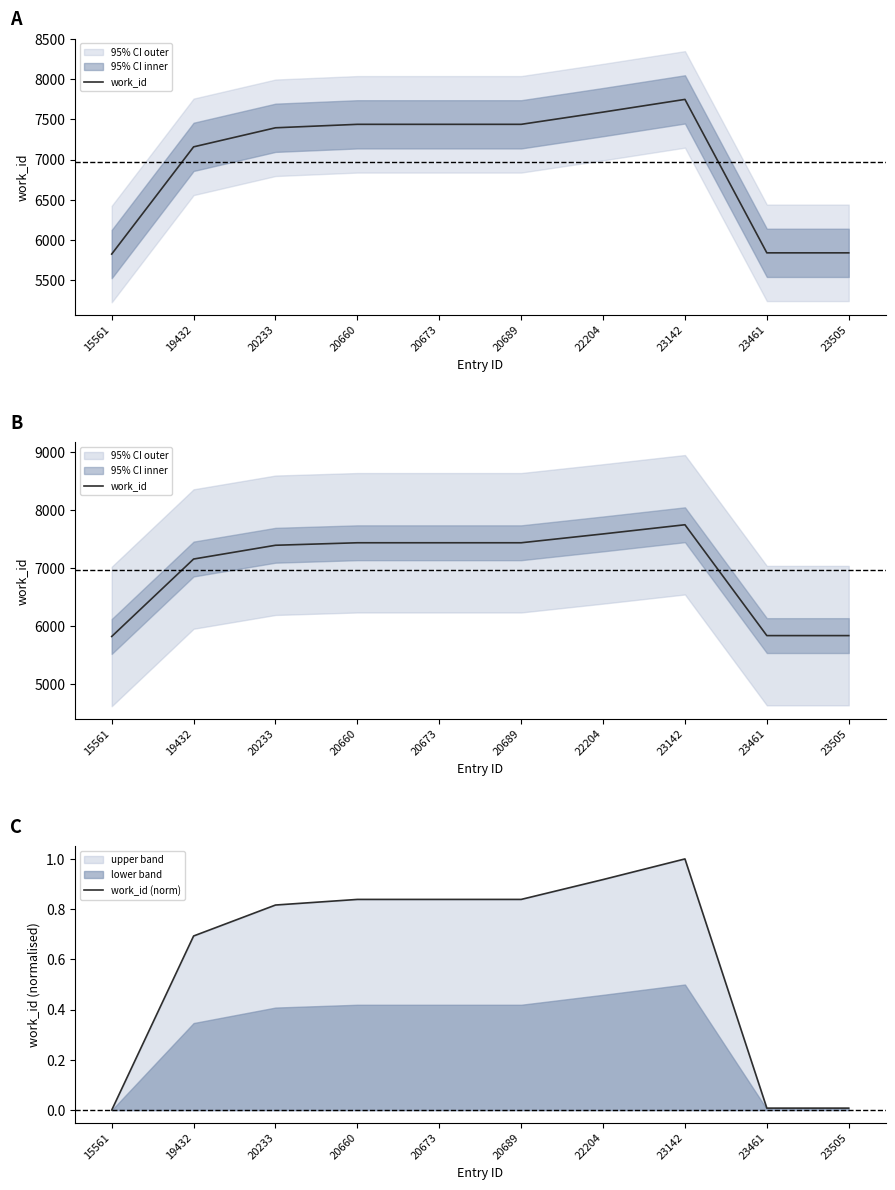

What is the total value across all series at 23461?

5841.0